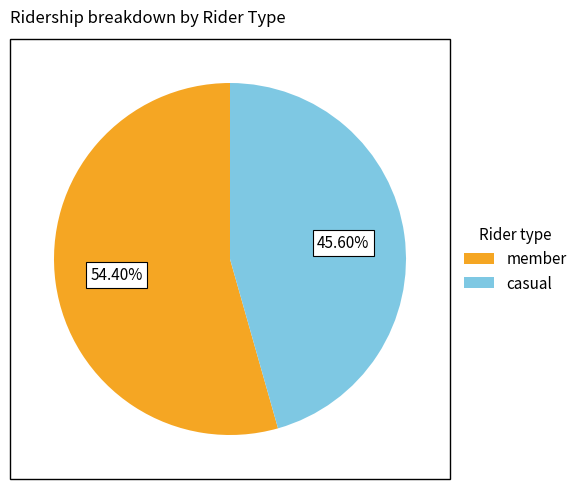

Count the number of slices in the pie.

2